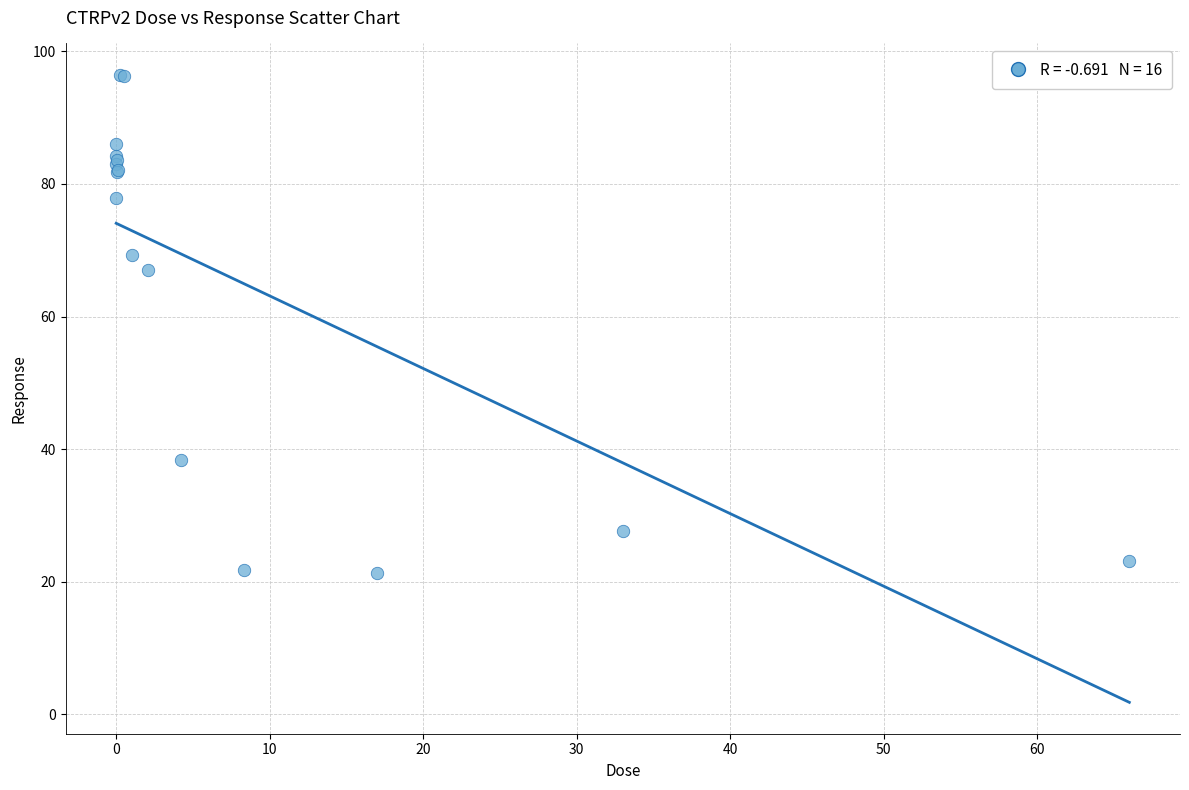

What Y value in the scatter plot is closest to 58?

67.0